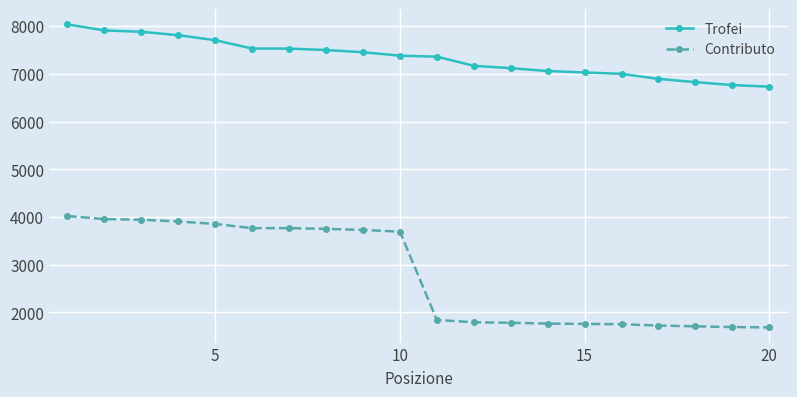

How many data points in Contributo are less than 3691?

10